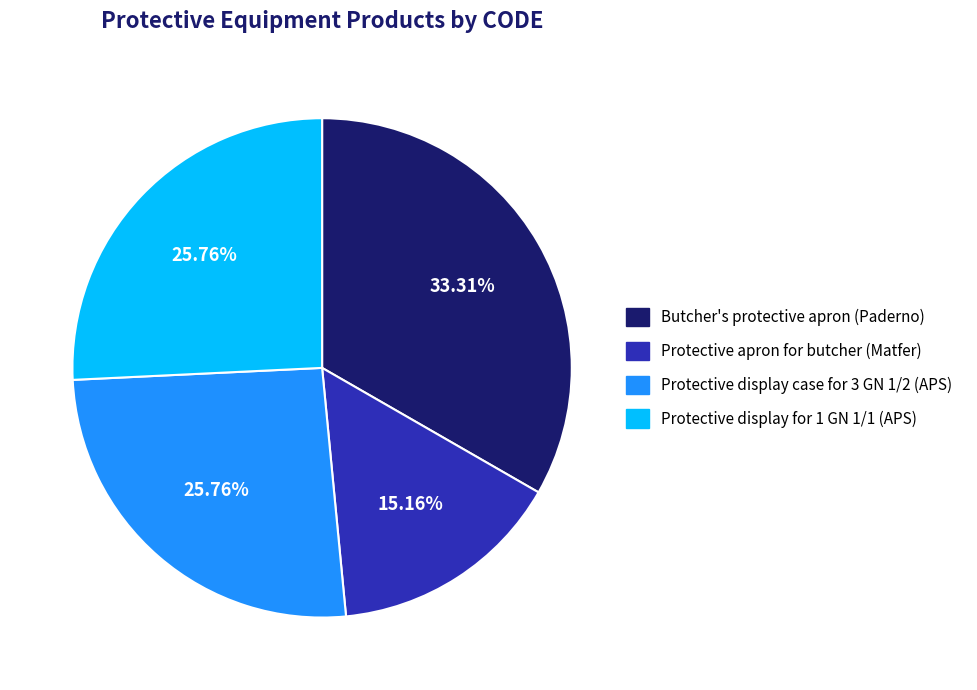

Approximately how many times larger is the value at Butcher's protective apron (Paderno) compared to Protective apron for butcher (Matfer)?

2.2